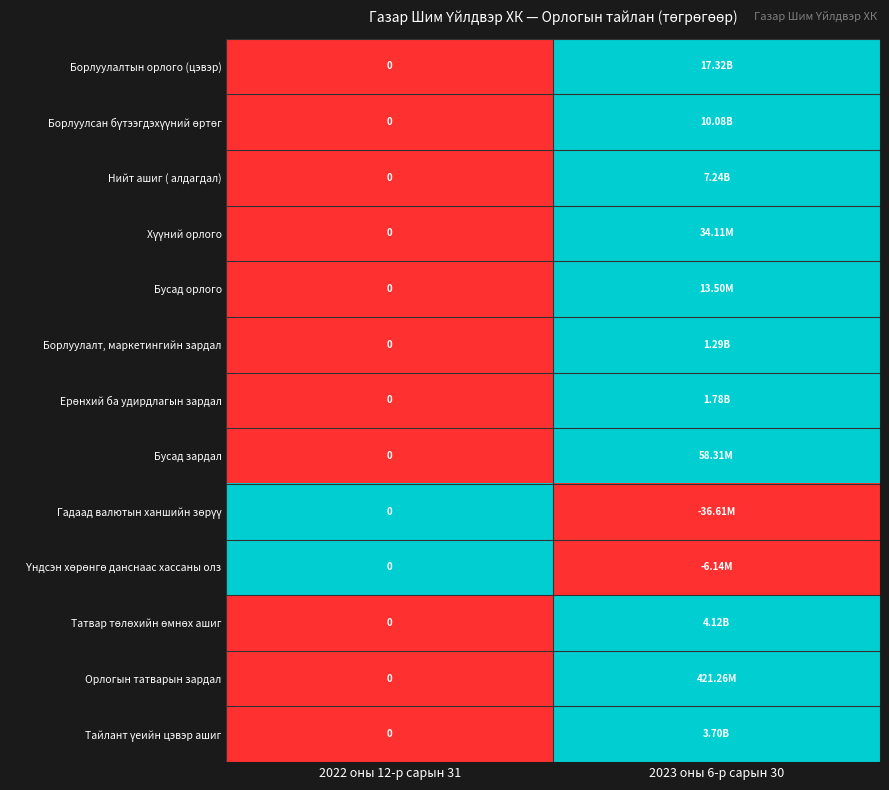

At which label does Нийт ашиг ( алдагдал) reach its minimum?

2022 оны 12-р сарын 31